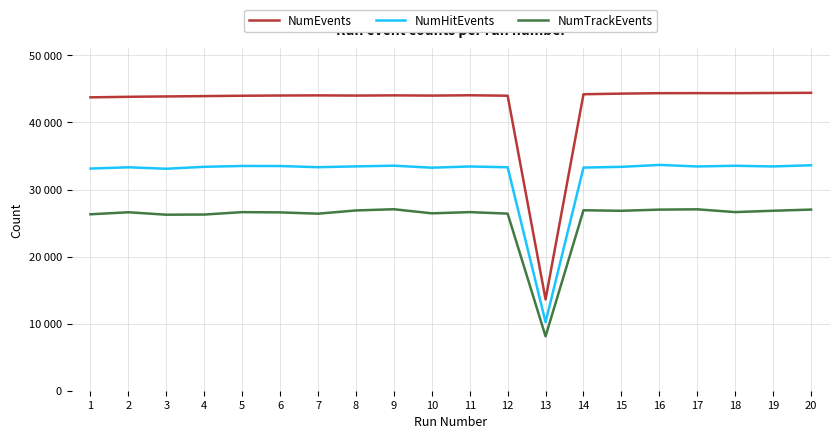

What are all the series names shown in the legend?

NumEvents, NumHitEvents, NumTrackEvents